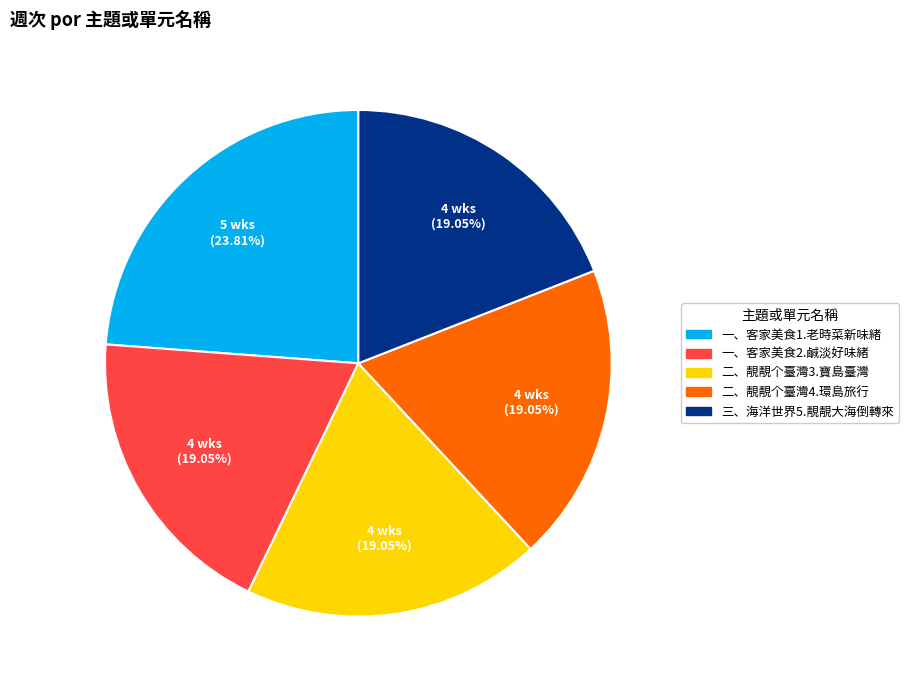

What is the ratio of the value at 二、靚靚个臺灣4.環島旅行 to the value at 三、海洋世界5.靚靚大海倒轉來?

1.0